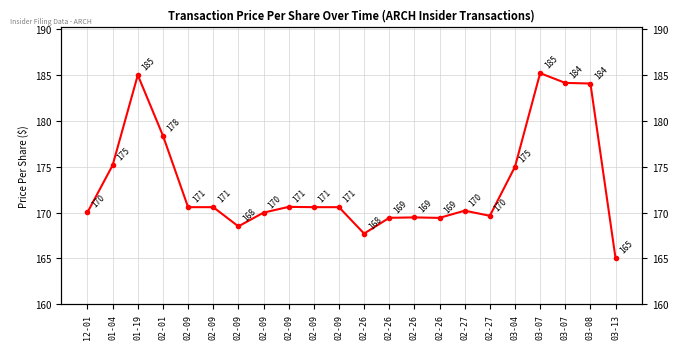

What is the label of the 10th point from the right?

02-26